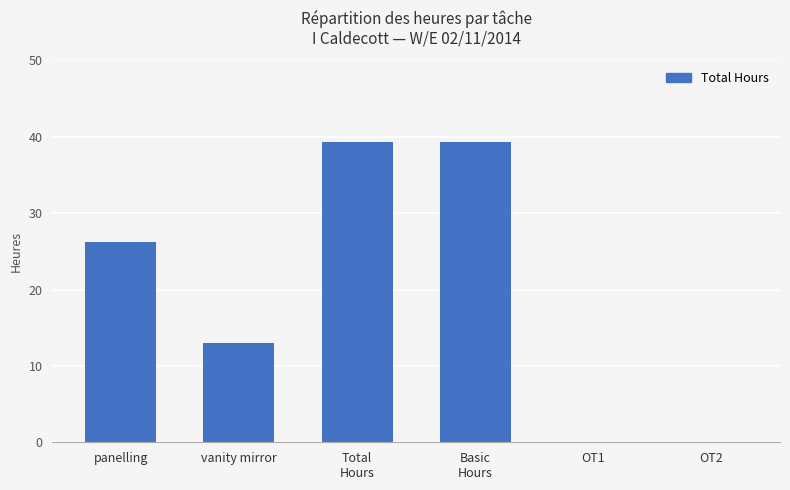

Count the number of values greater than 26.

3